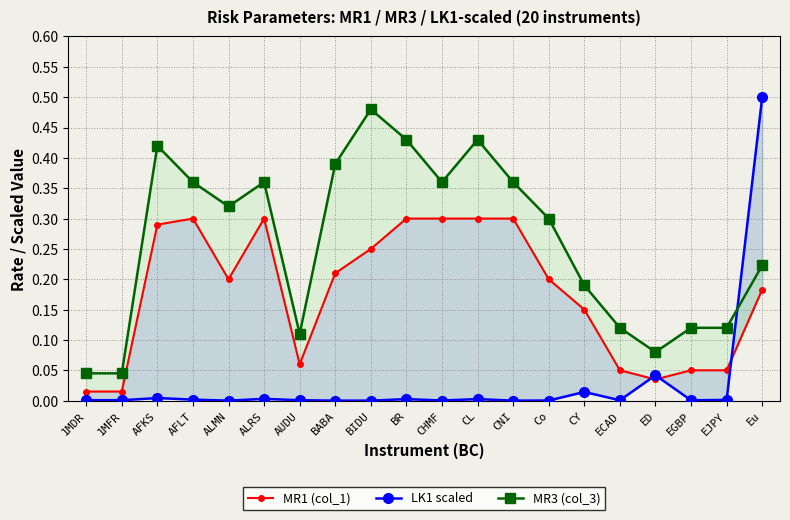

What is the highest value of the MR1 (col_1) series?

0.3